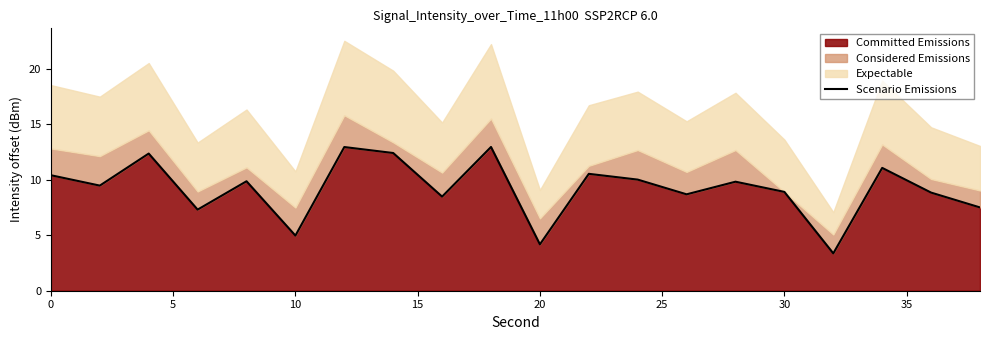

What is the average value?

9.2